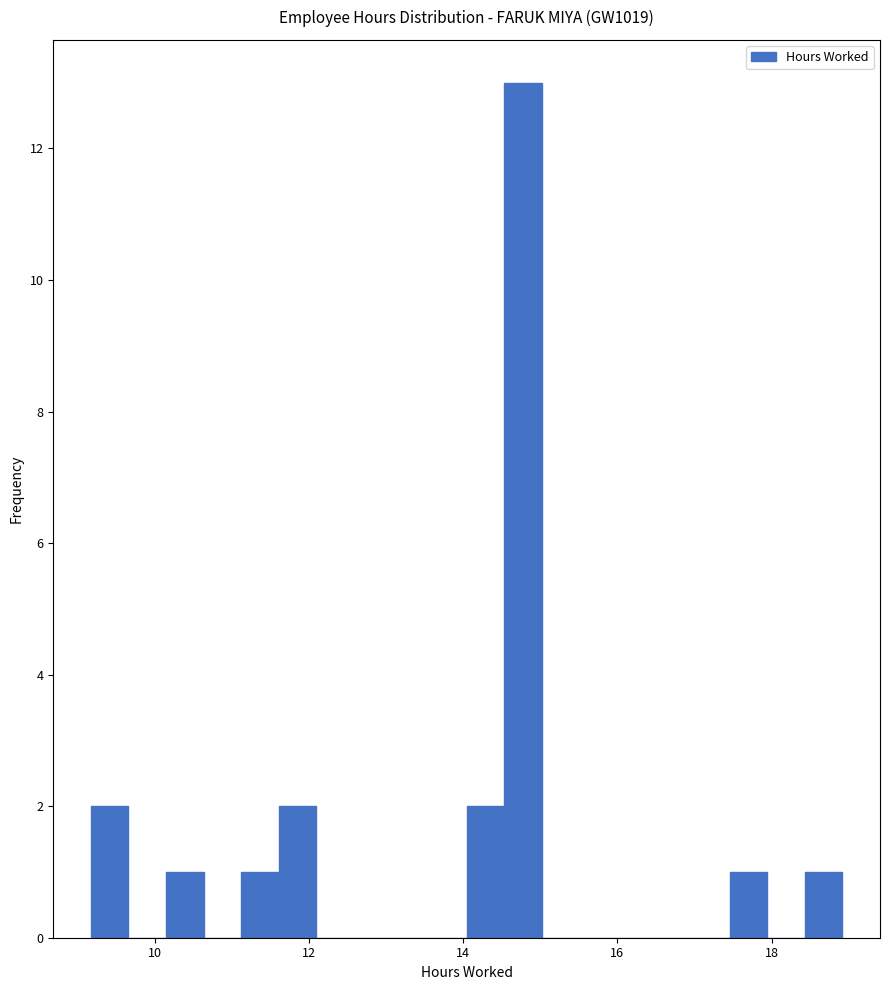

Read against the x-axis, roughly where is the centre of the tallest bar?

14.8